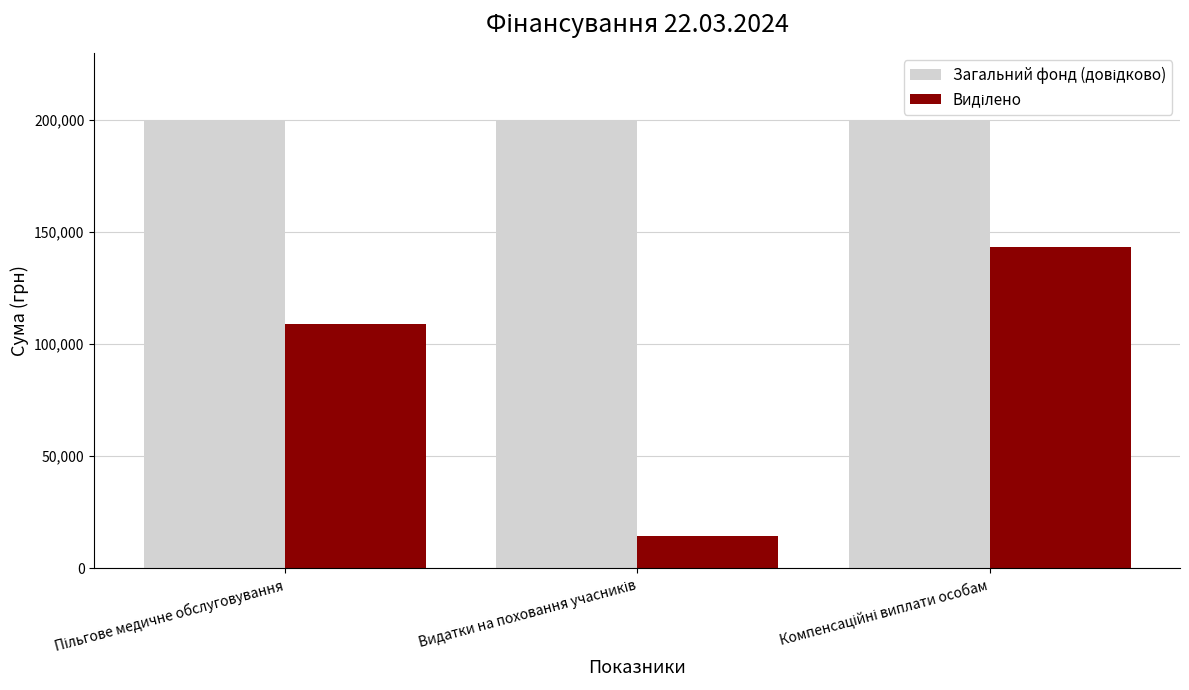

What is the minimum value shown in the chart?

14269.0